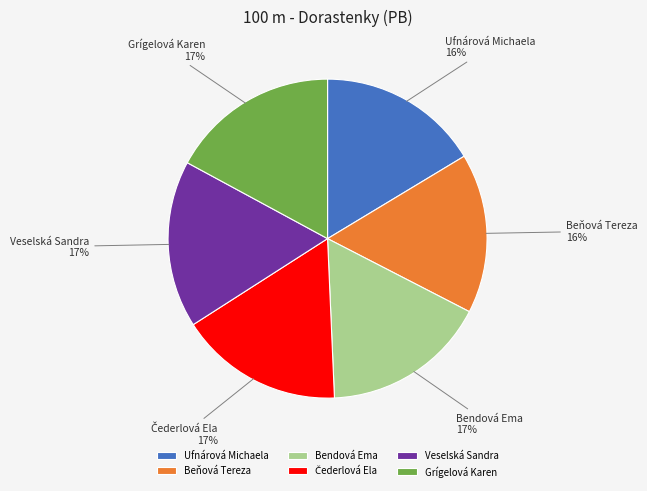

Is Veselská Sandra the majority of the pie?

No